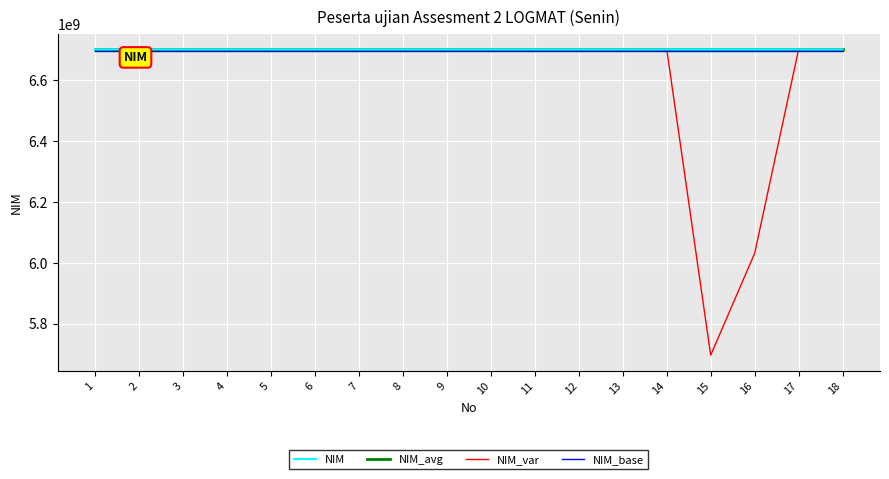

What is the total value across all series at 1?

26798043436.8